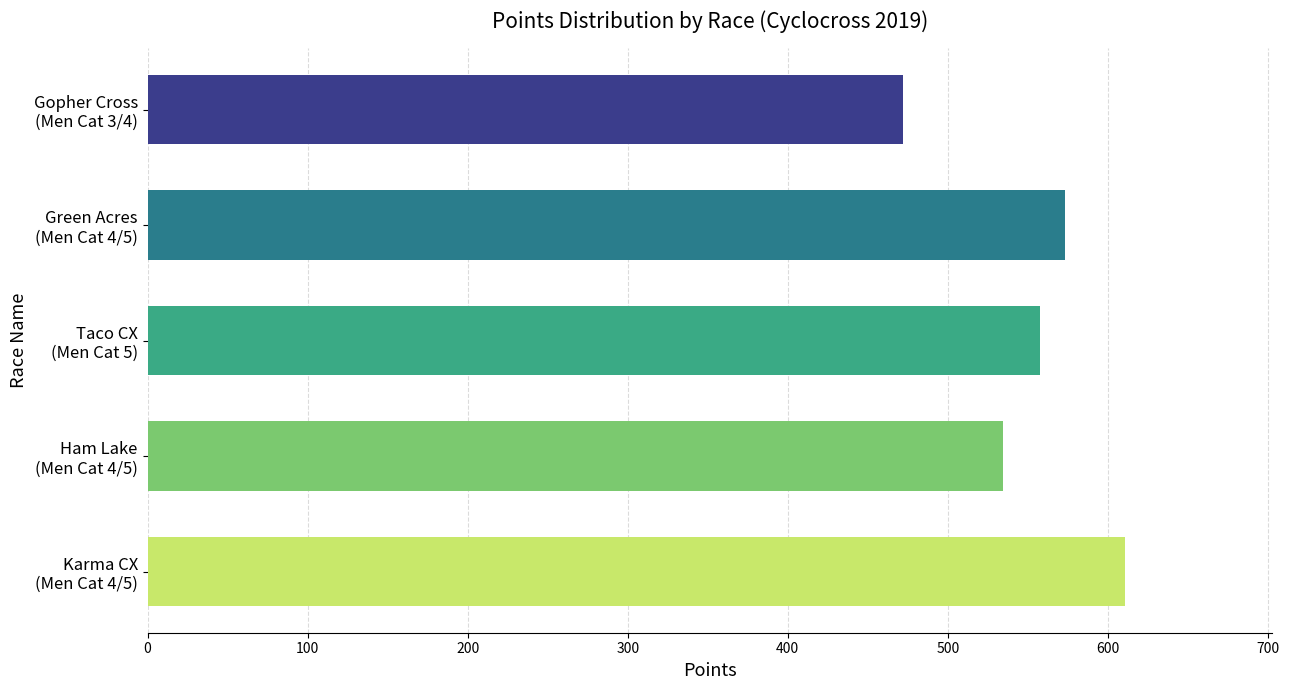

What is the difference between the maximum and second lowest values?

76.7